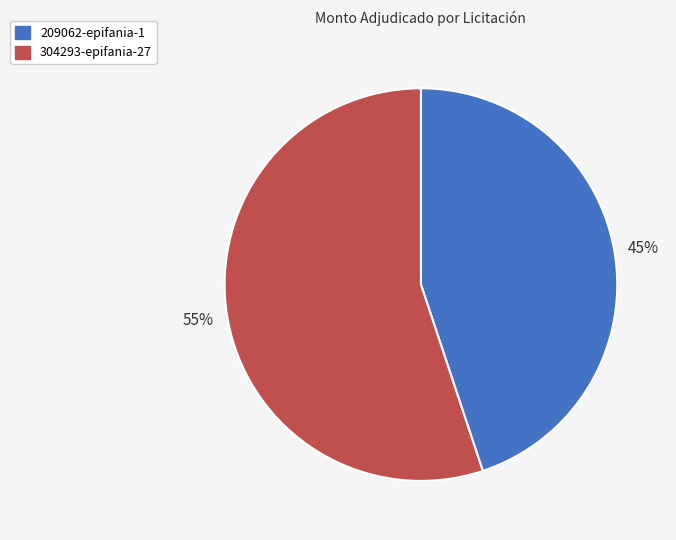

What percentage is the 209062-epifania-1 slice, to the nearest percent?

45%